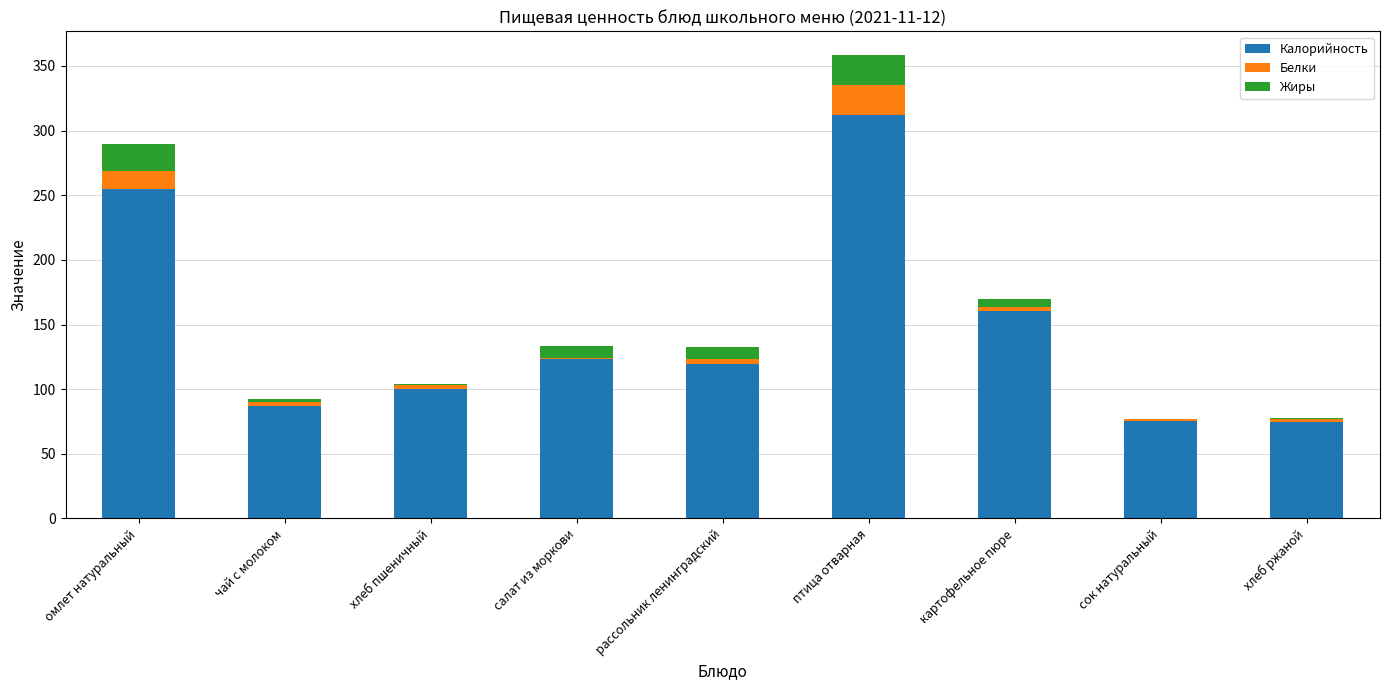

Which category has the highest value in the Калорийность series?

птица отварная